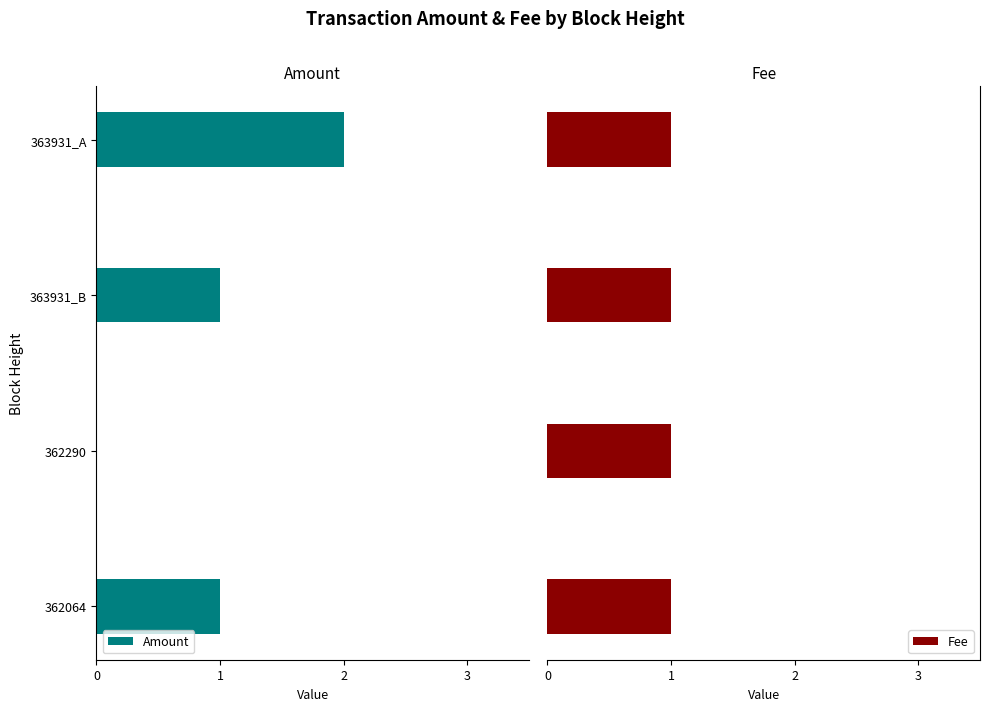

Count the number of categories in the chart.

4